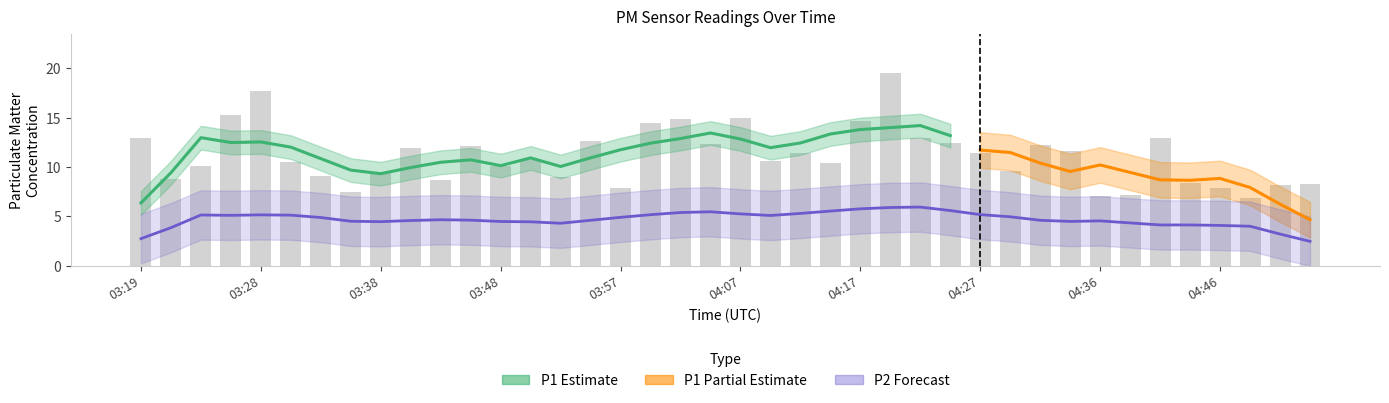

Reading left to right, extract all data points from this chart.

03:19=12.9	03:21=8.8	03:23=10.1	03:26=15.3	03:28=17.8	03:31=10.5	03:33=9.1	03:36=7.5	03:38=9.5	03:40=11.9	03:43=8.7	03:45=12.2	03:48=10.1	03:50=10.7	03:53=9.0	03:55=12.6	03:57=7.8	04:00=14.5	04:02=14.8	04:05=12.3	04:07=14.9	04:10=10.7	04:12=11.4	04:14=10.4	04:17=14.7	04:19=19.5	04:22=12.9	04:24=12.4	04:27=11.4	04:29=9.6	04:32=12.2	04:34=11.7	04:36=7.1	04:39=7.2	04:41=12.9	04:44=8.4	04:46=7.9	04:49=6.9	04:51=8.1	04:53=8.3